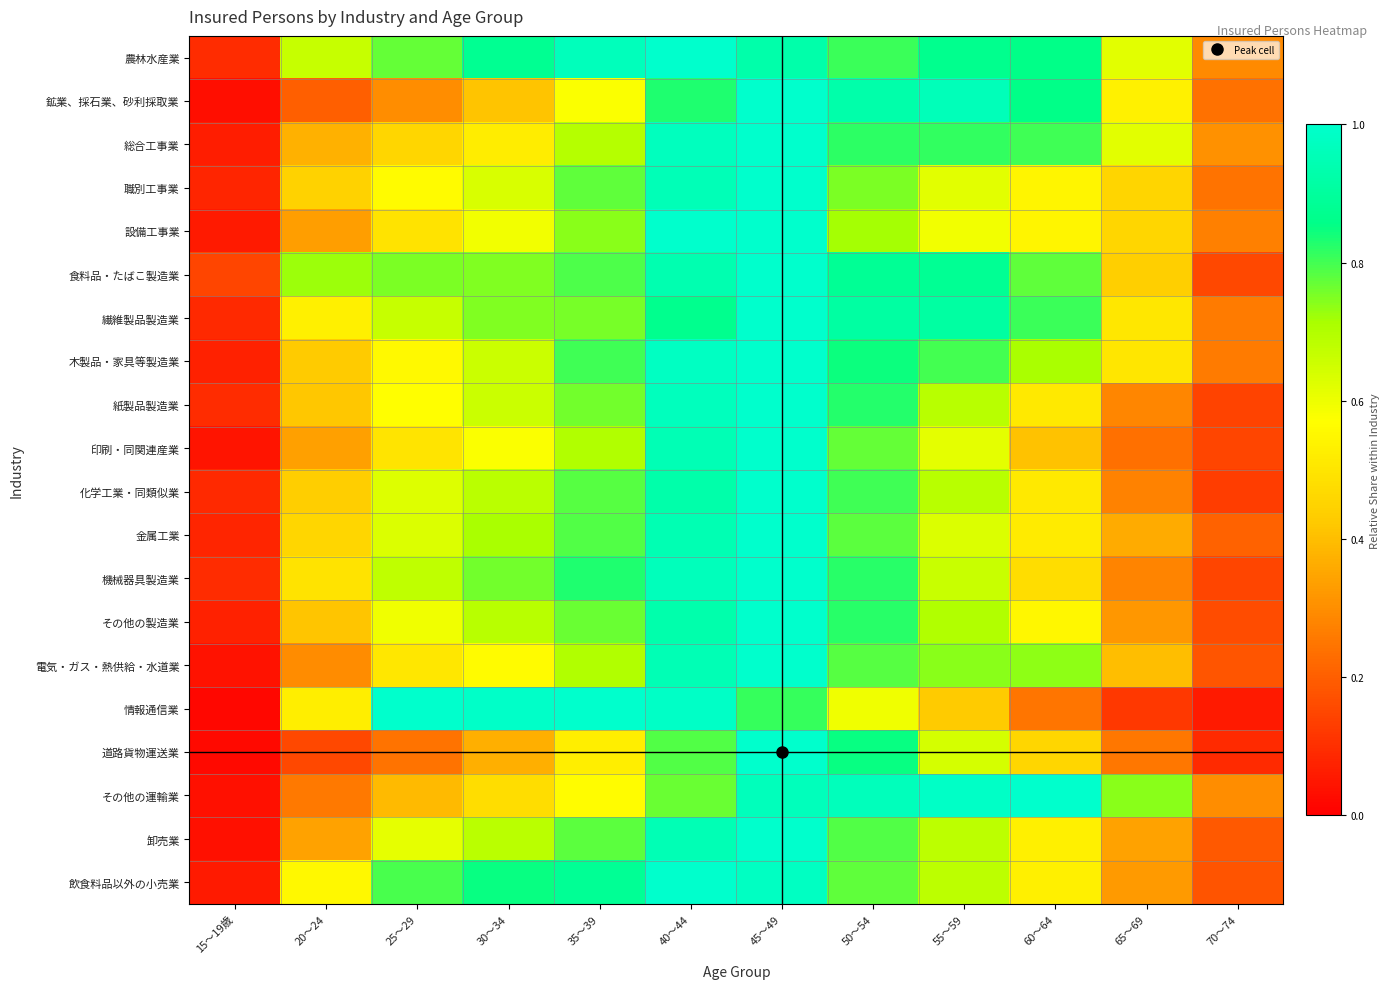

At which category is the sum across all series the highest?

45～49